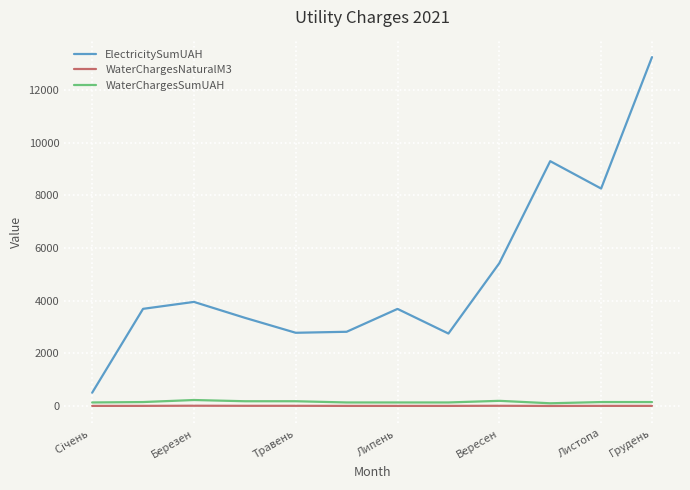

Which series has the largest total across all categories?

ElectricitySumUAH